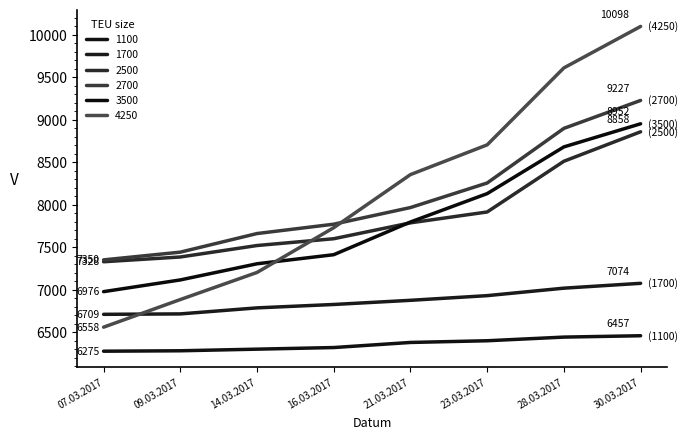

Between 07.03.2017 and 14.03.2017, which series saw the biggest shift?

4250